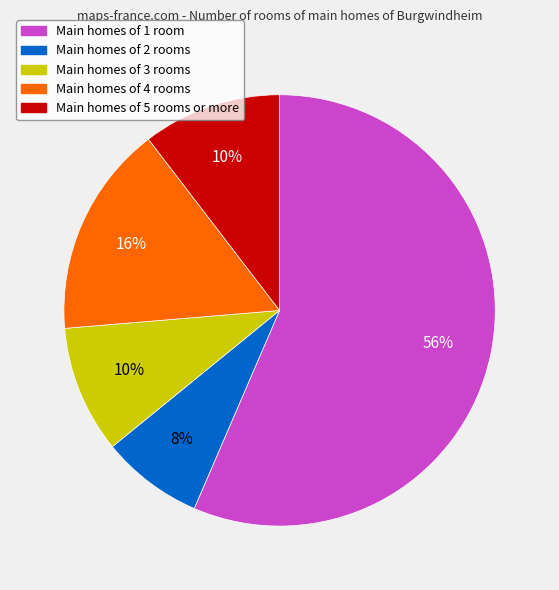

Count the number of slices in the pie.

5